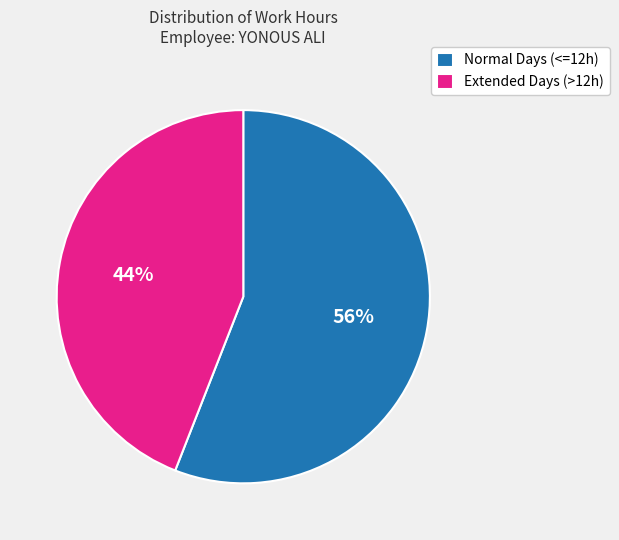

To the nearest percent, what percentage of the pie is Extended Days (>12h)?

44%